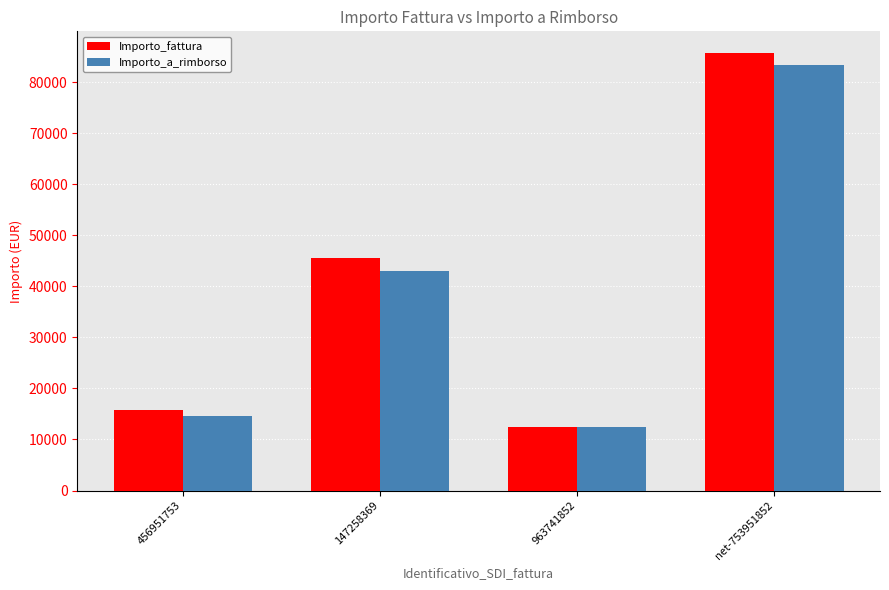

Is it true that Importo_fattura equals 34079.0 at net-753951852?

False